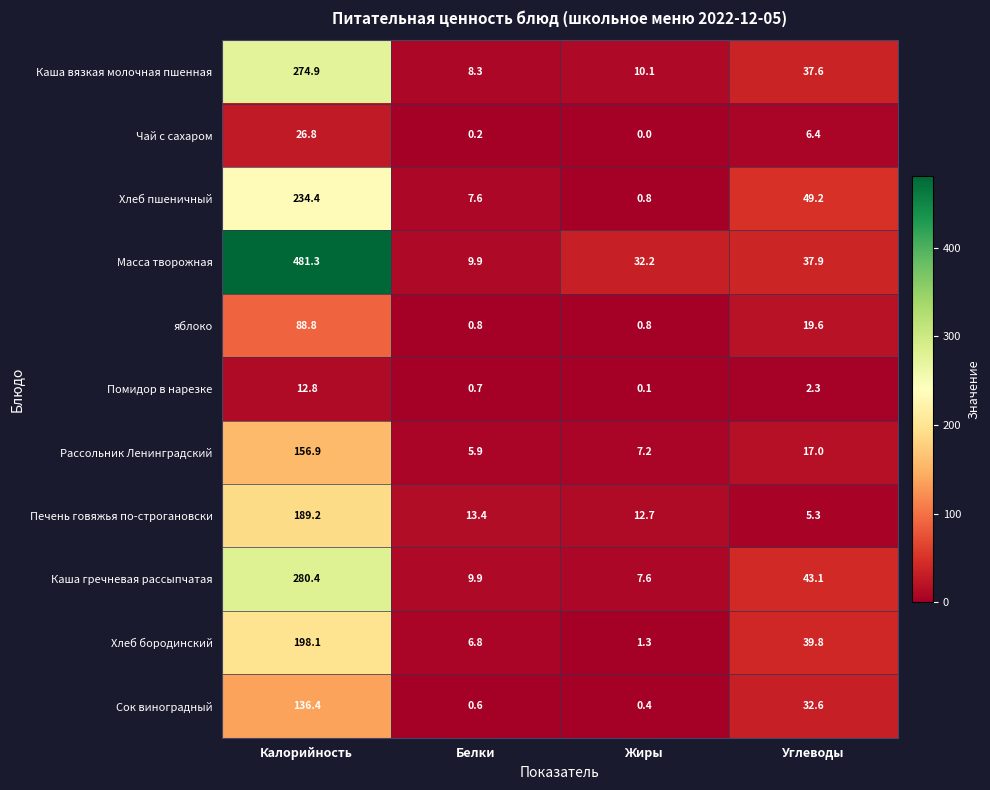

True or false: Хлеб пшеничный has a value of 80.6 at Калорийность.

False